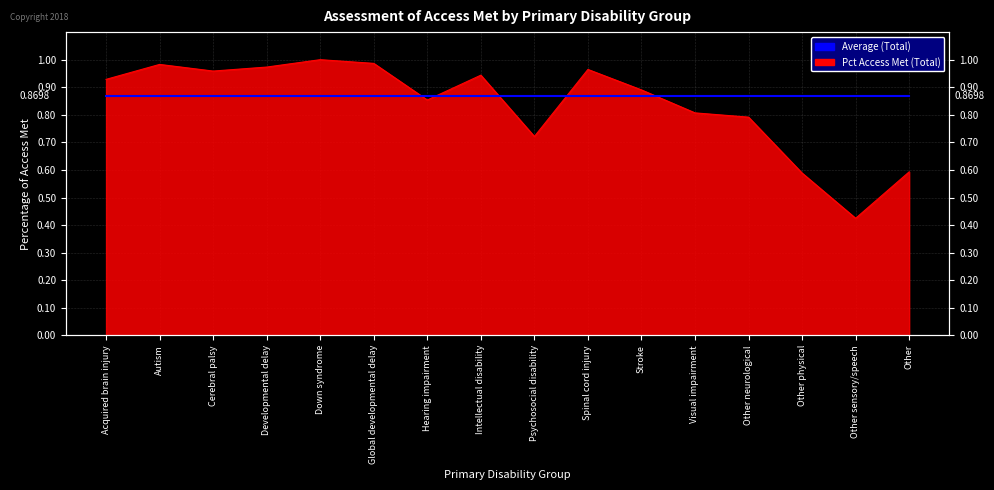

What is the value of the 10th point from the left?

1.0